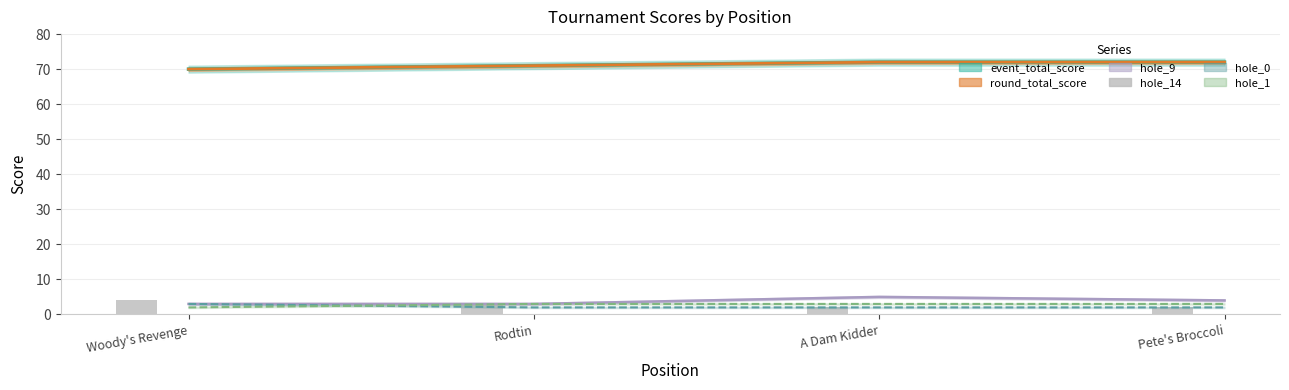

True or false: the data shows 4 at Woody's Revenge.

True